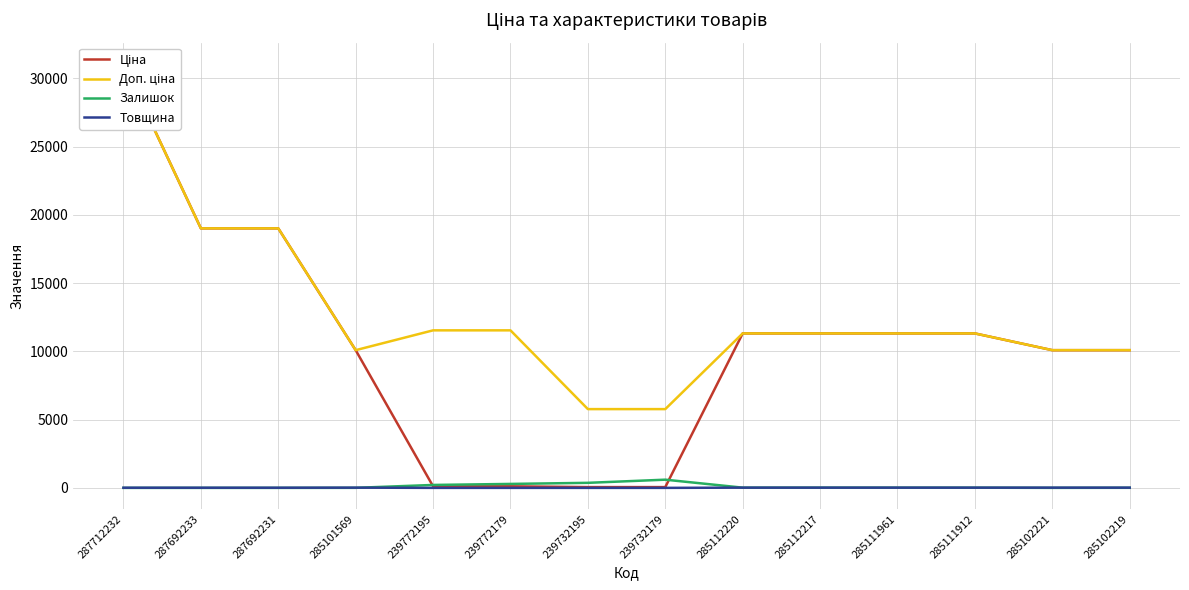

Where is the first local minimum for Доп. ціна?

285101569